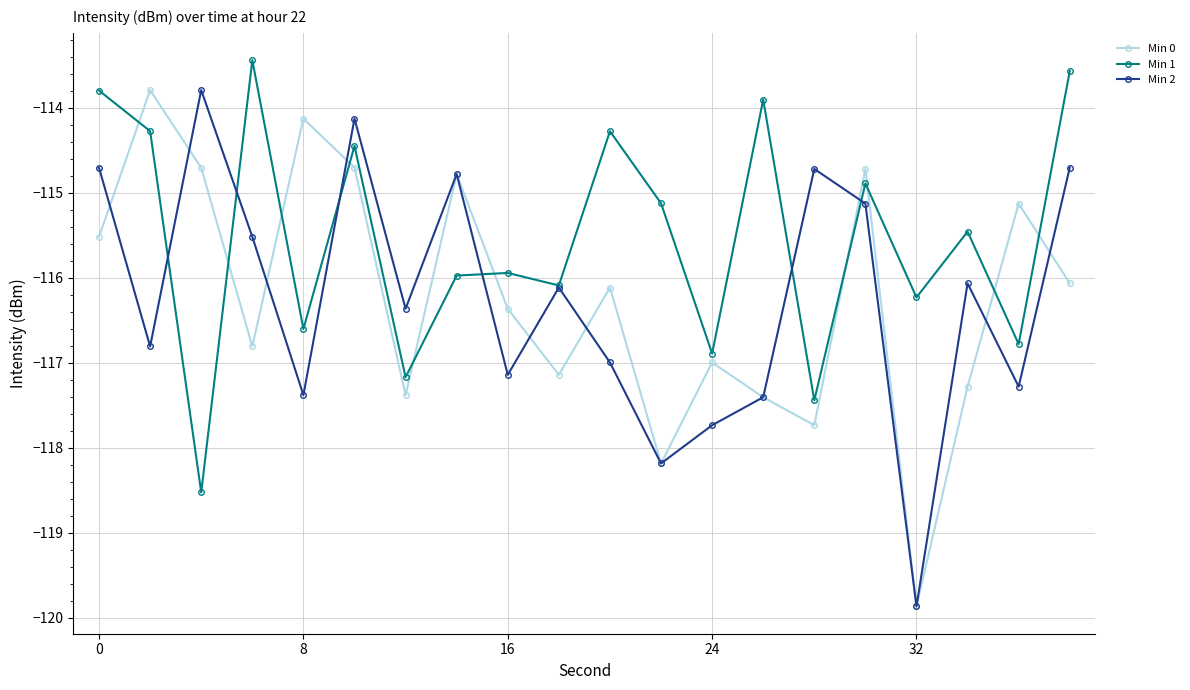

True or false: Min 0 and Min 1 intersect in this chart.

True